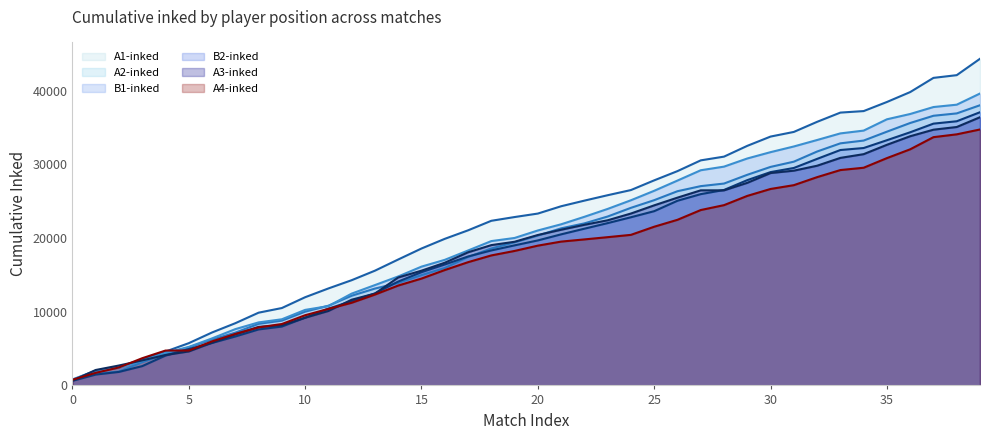

Is it true that B2-inked (line) equals 22820 at 24?

True